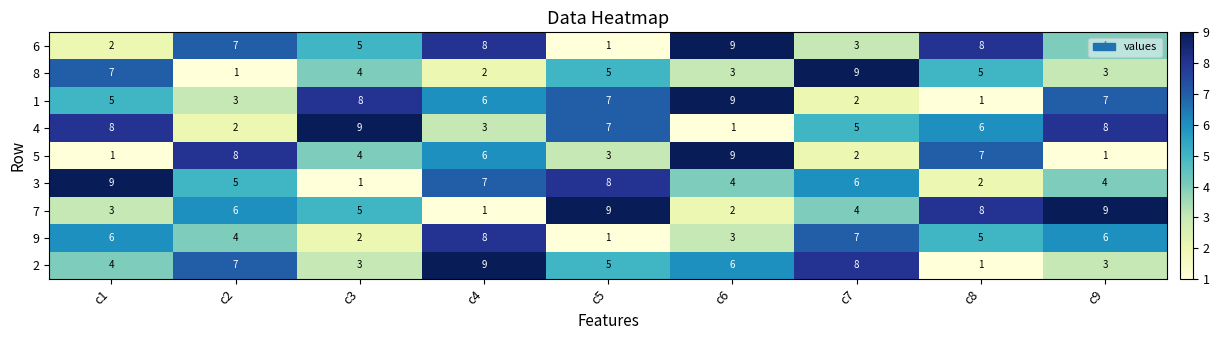

Is the value of 4 at c8 greater than the value of 5 at c9?

Yes